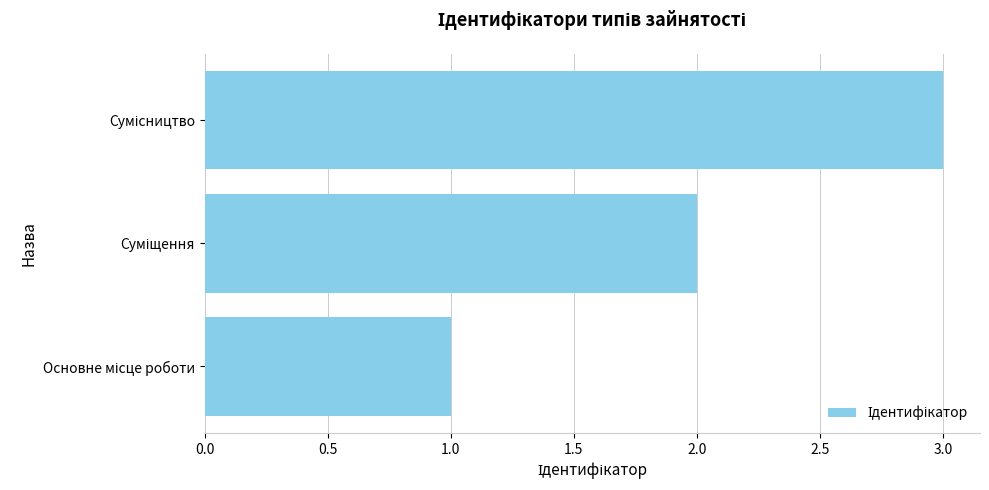

How many data points are less than 2?

1